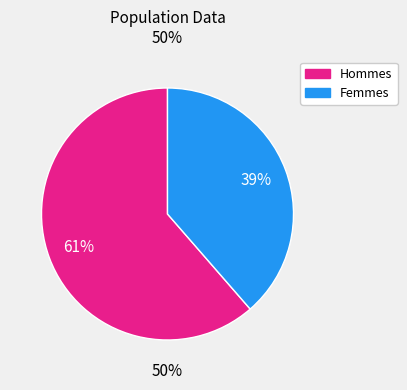

Combined, do 24 and 30 account for over 50%?

No